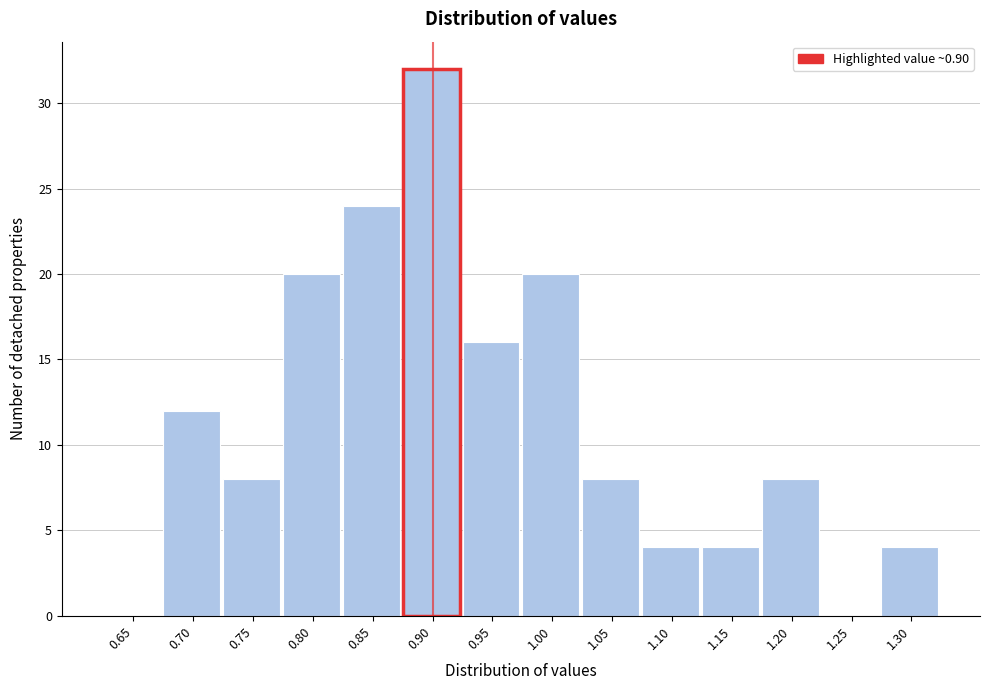

Reading left to right, what are all the values shown in this chart?

0.65=0	0.70=12	0.75=8	0.80=20	0.85=24	0.90=32	0.95=16	1.00=20	1.05=8	1.10=4	1.15=4	1.20=8	1.25=0	1.30=4